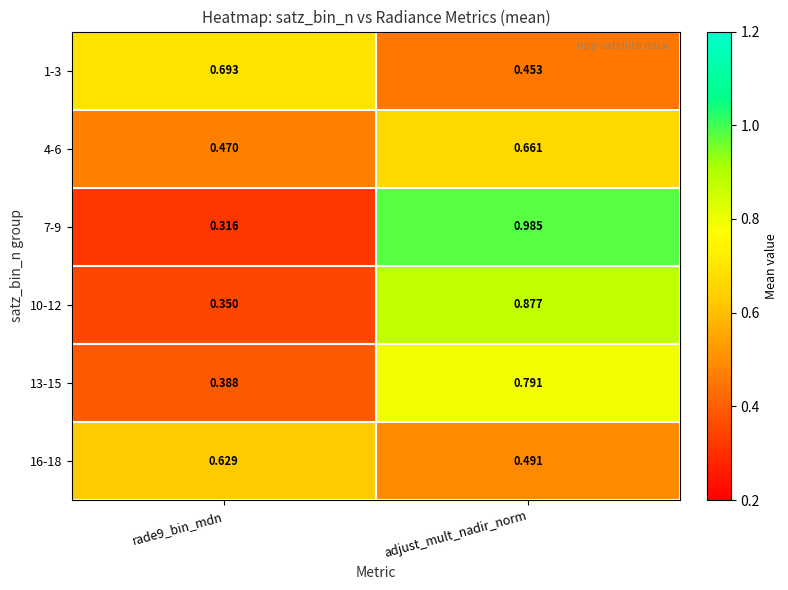

Is the value of 16-18 at rade9_bin_mdn greater than the value of 7-9 at adjust_mult_nadir_norm?

No